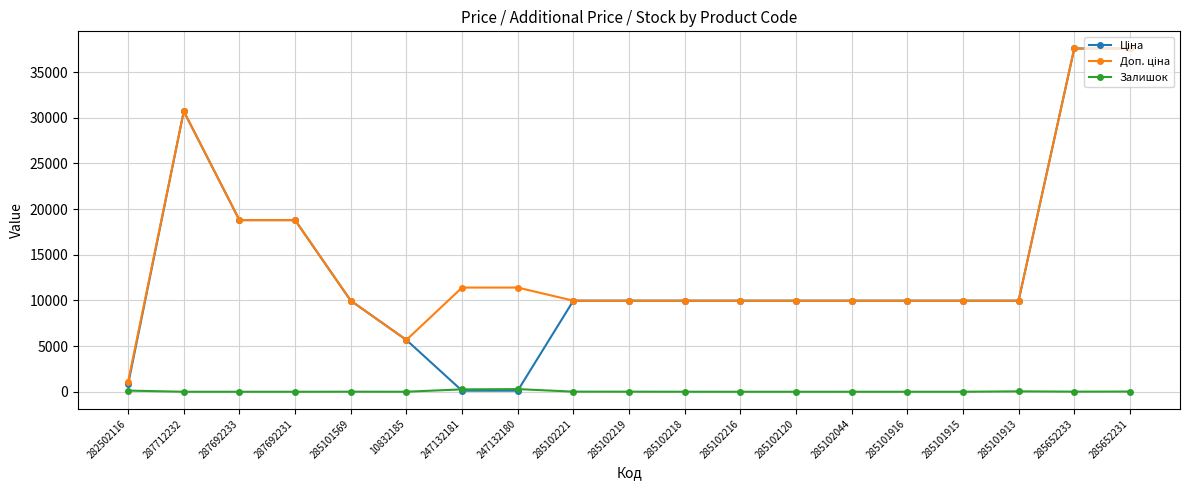

What is the highest value of the Залишок series?

290.0